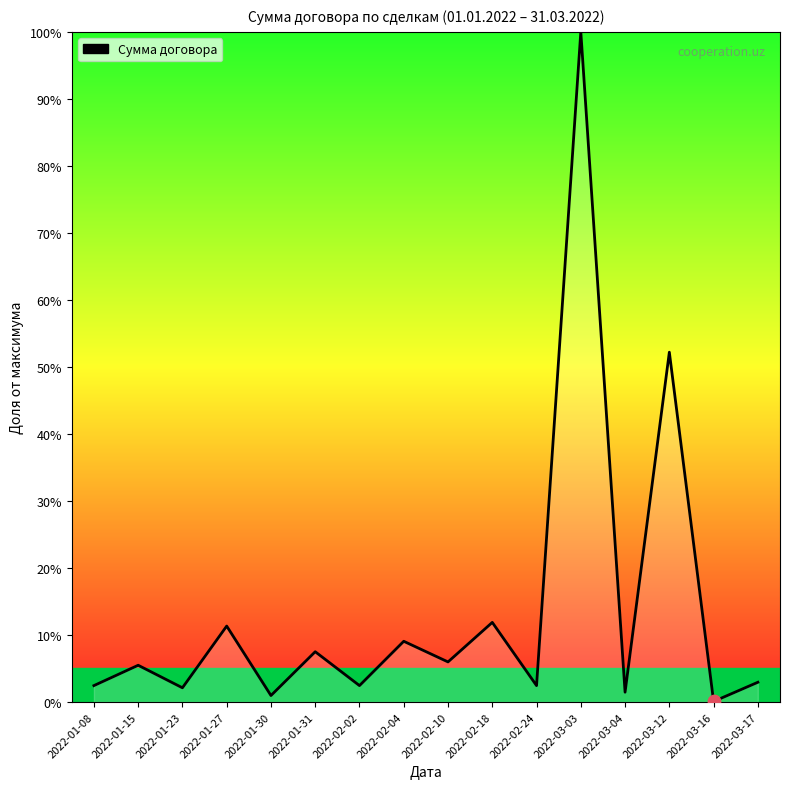

Between 2022-02-04 and 2022-03-16, which is larger?

2022-02-04